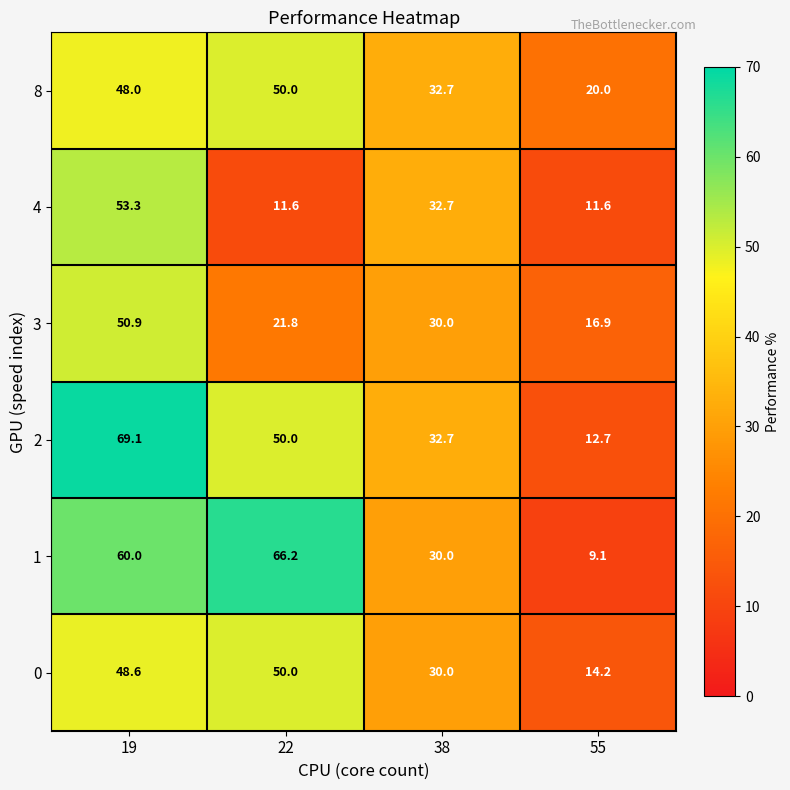

Is it true that 4 equals 16.9 at 22?

False